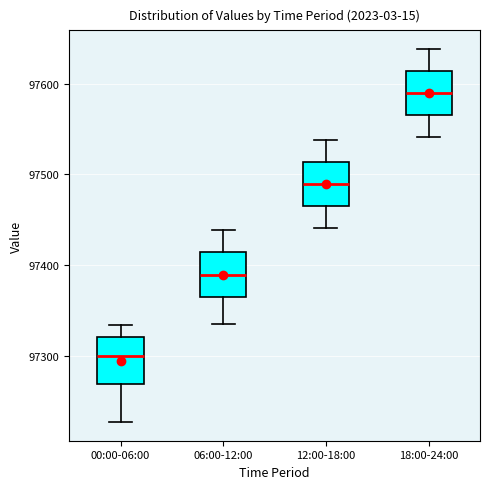

Where does the median line of the box for 18:00-24:00 sit on the y-axis? The values are not printed on the chart, so give them approximately, as read against the axis.

97590